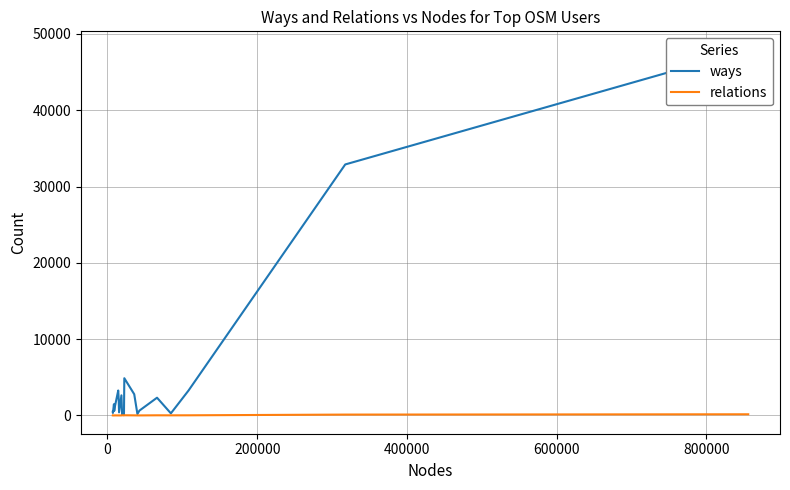

What is the greatest value displayed?

47946